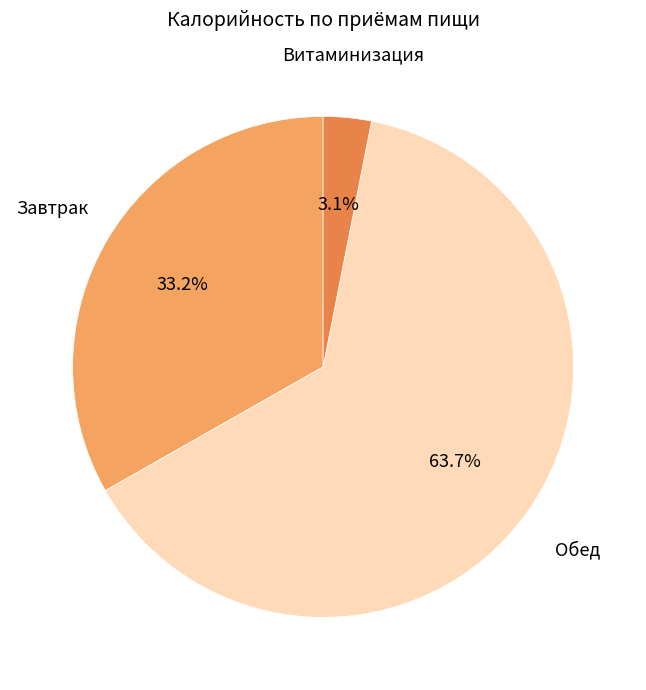

Does any single category account for the majority?

Yes